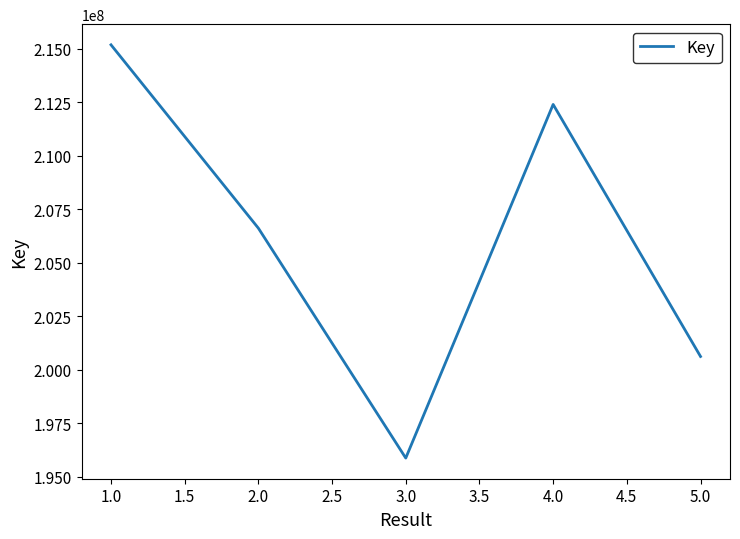

What is the approximate value at 5.0?

200614032